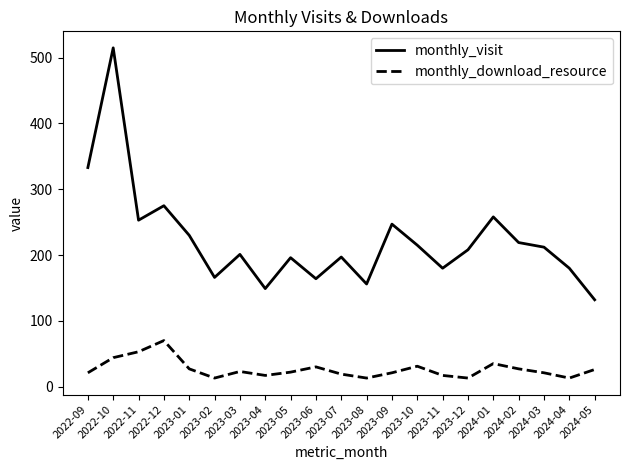

At which category is the sum across all series the highest?

2022-10